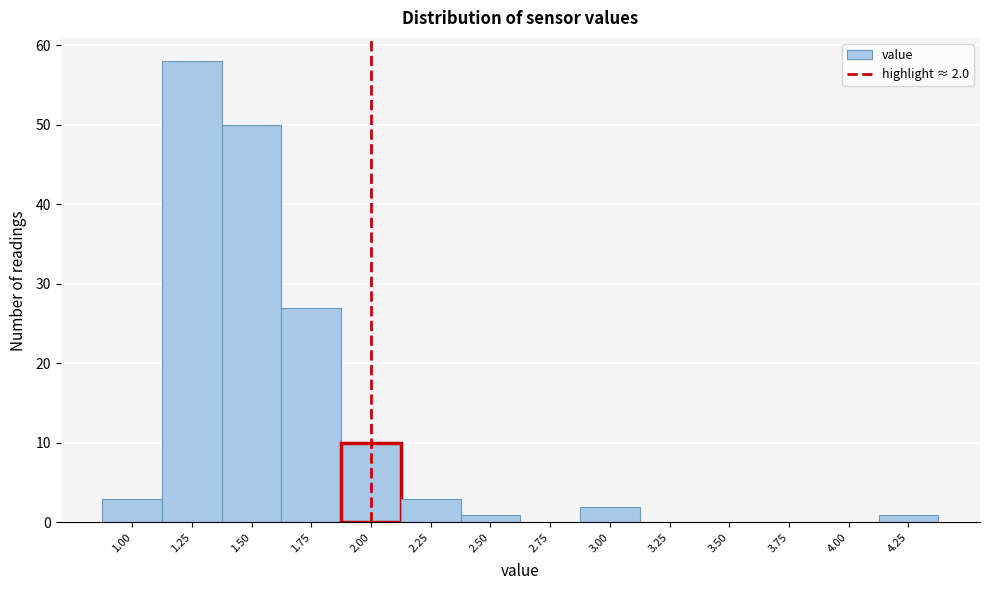

Reading left to right, list all the values displayed in this chart.

1.00=3	1.25=58	1.50=50	1.75=27	2.00=10	2.25=3	2.50=1	2.75=0	3.00=2	3.25=0	3.50=0	3.75=0	4.00=0	4.25=1